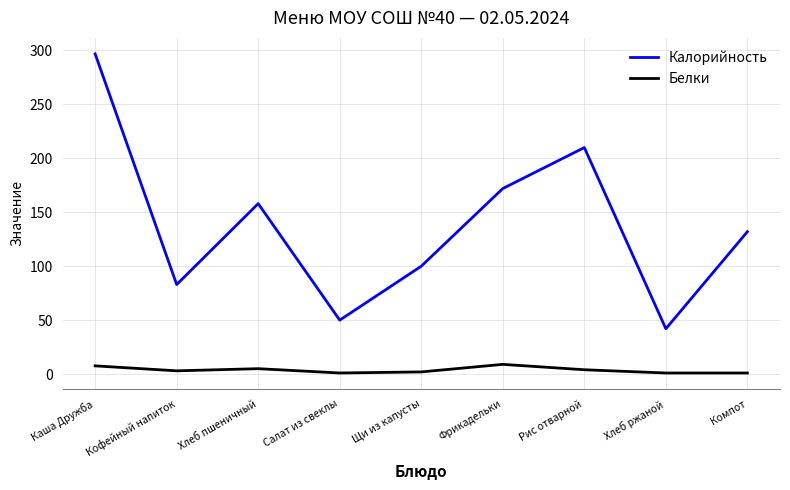

Rank the series by their maximum value, from highest to lowest.

Калорийность, Белки